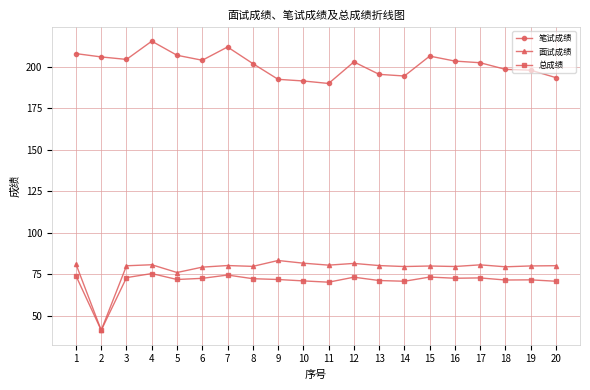

What is the value of the 面试成绩 point at the 3rd from the left?

80.1